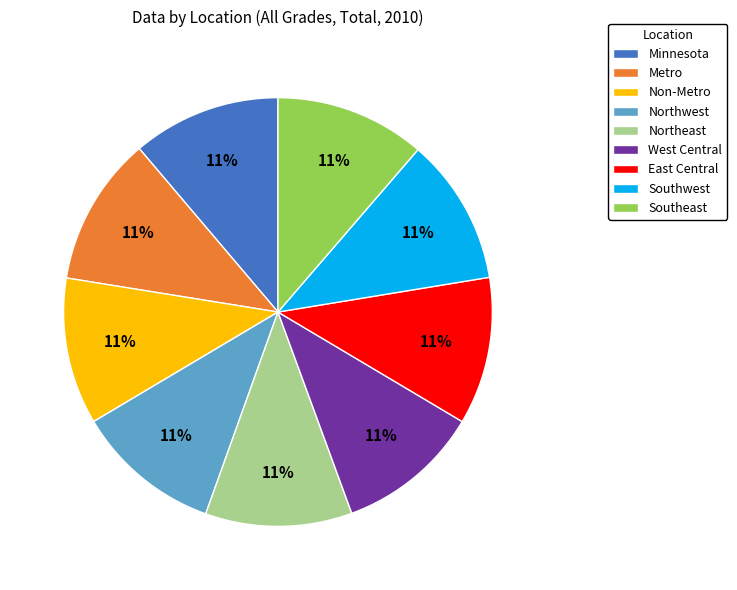

To the nearest percent, what is the combined percentage of Non-Metro and Southeast?

22%